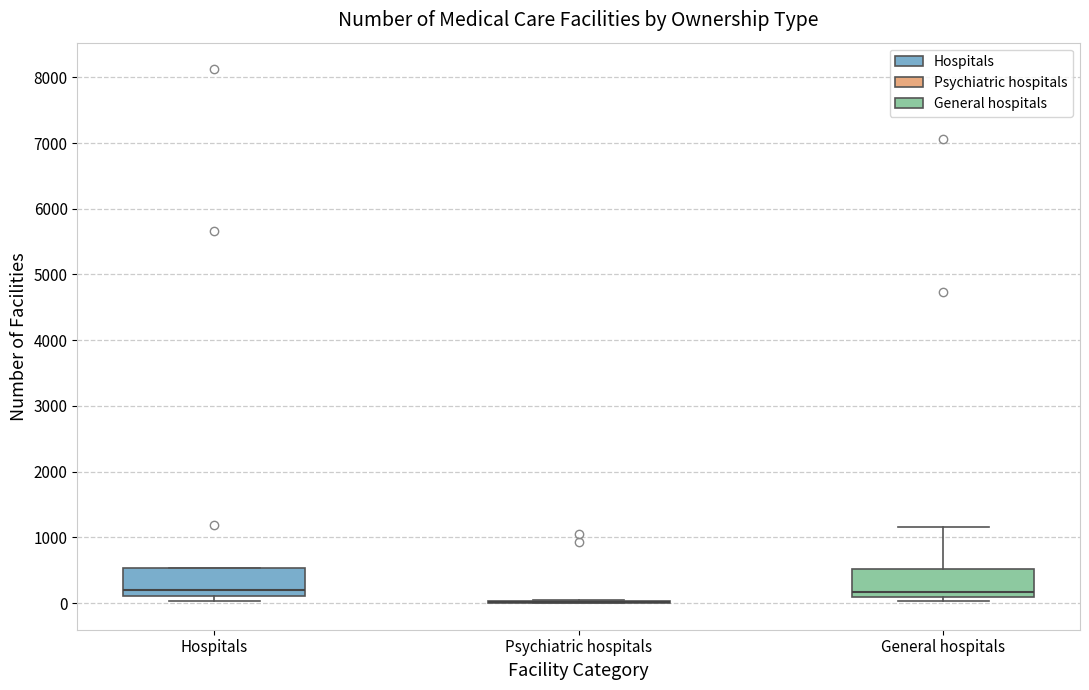

Where does the median line of the box for Hospitals sit on the y-axis? The values are not printed on the chart, so give them approximately, as read against the axis.

200